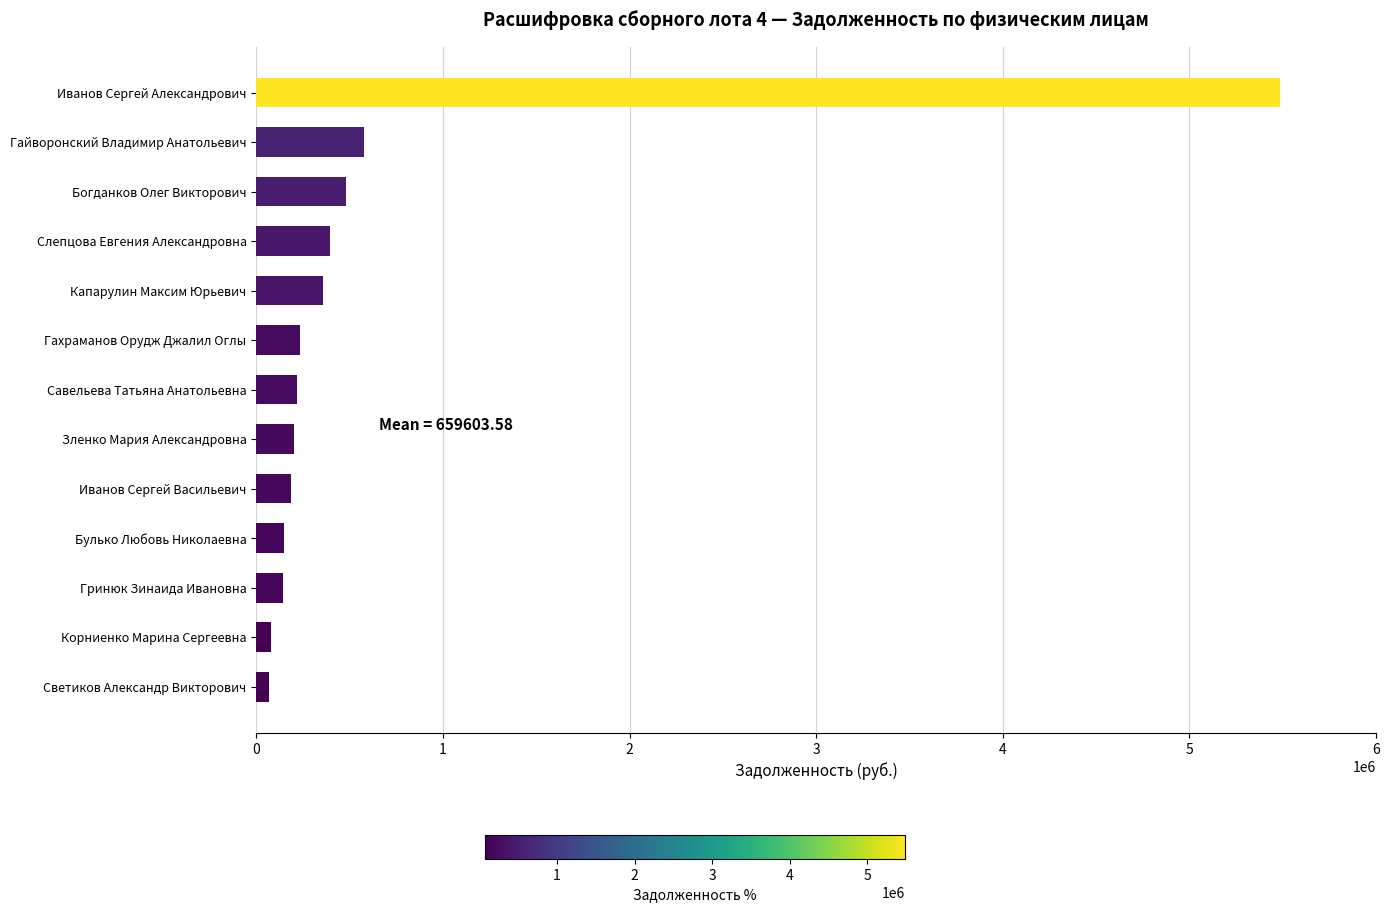

Where is the data nearest to the value 2778249?

Гайворонский Владимир Анатольевич